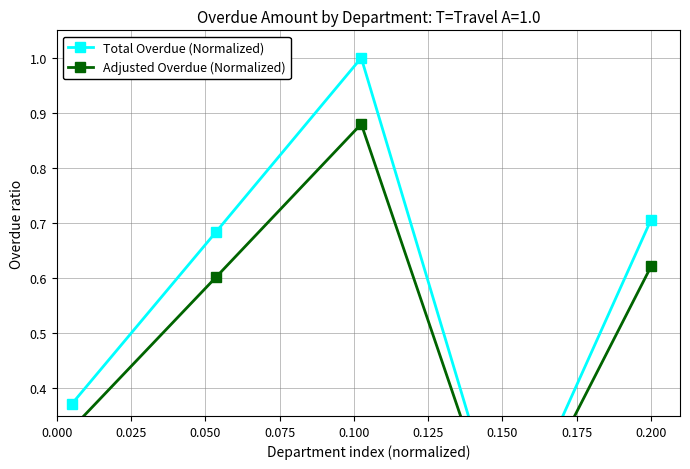

What are all the series names shown in the legend?

Total Overdue (Normalized), Adjusted Overdue (Normalized)